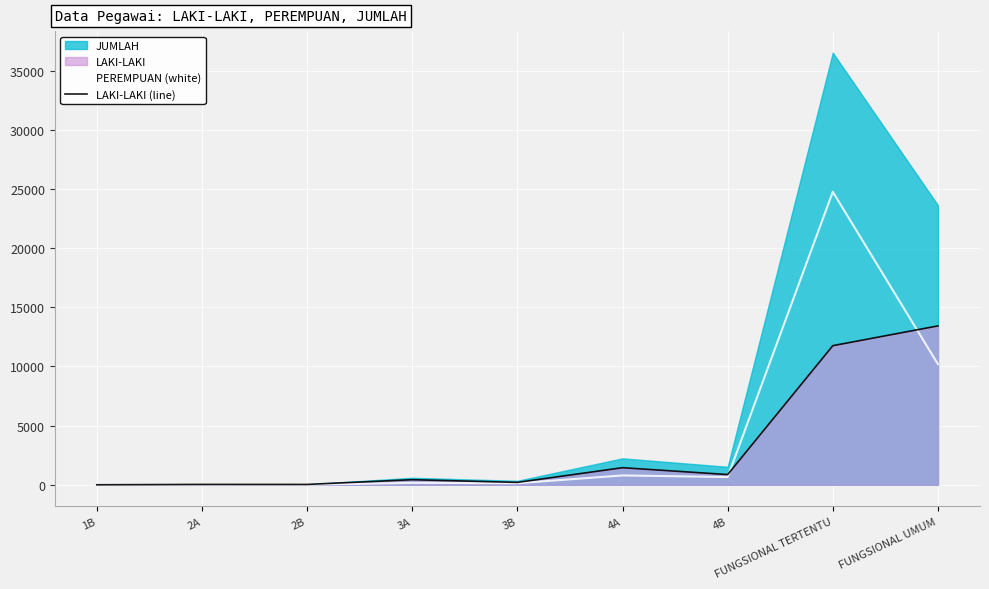

How many interior local valleys does the PEREMPUAN (white) series have?

3